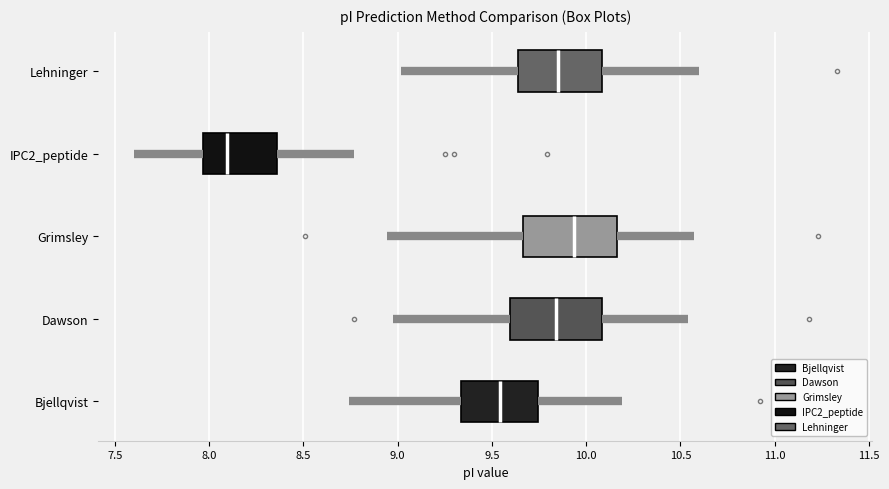

Which box's median line is the furthest to the left?

IPC2_peptide